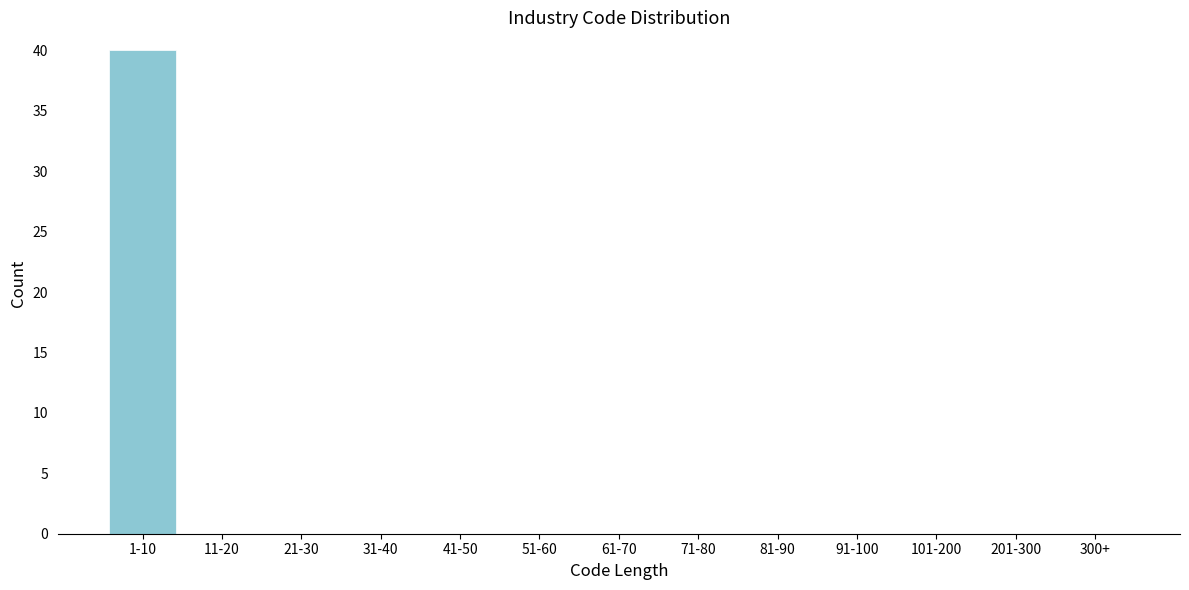

Reading right to left, transcribe all the data shown in this chart.

300+=0	201-300=0	101-200=0	91-100=0	81-90=0	71-80=0	61-70=0	51-60=0	41-50=0	31-40=0	21-30=0	11-20=0	1-10=40